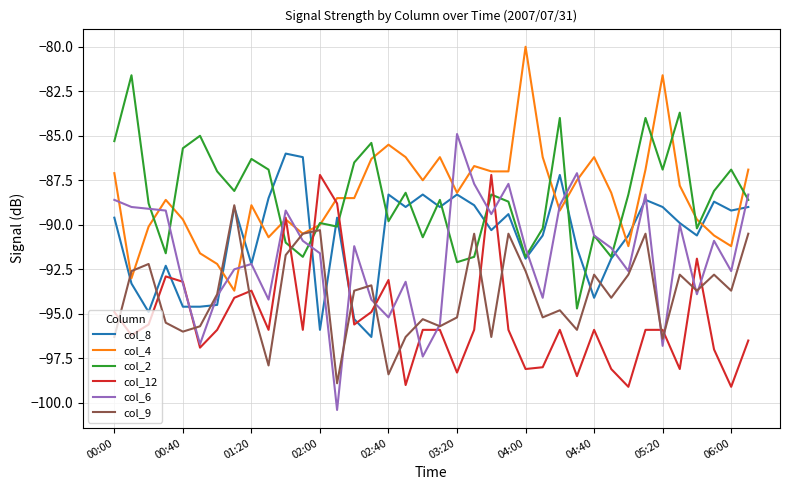

What is the difference between the second highest and minimum values in the col_2 series?

11.0